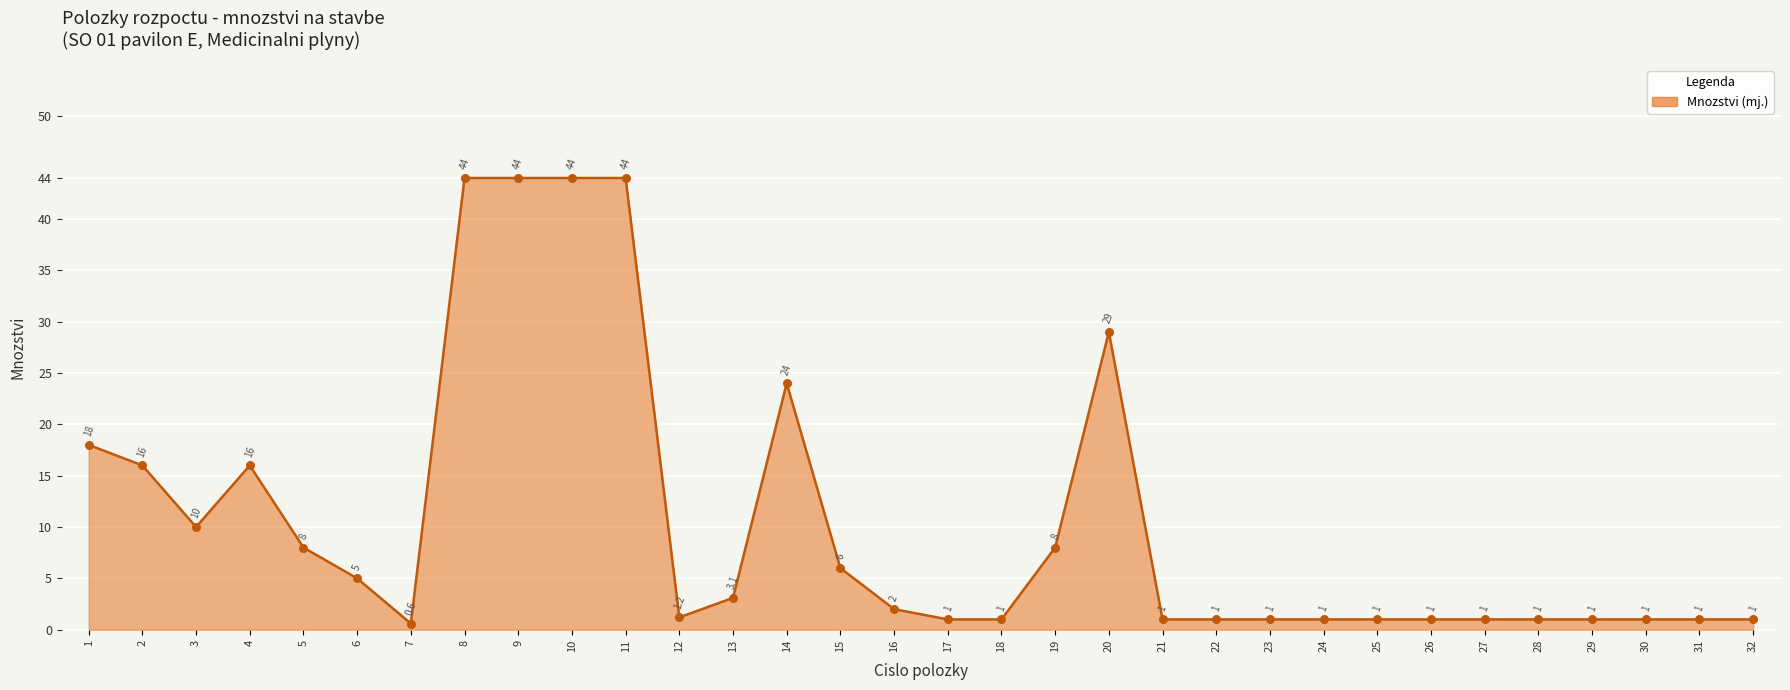

Between 20 and 7, which is larger?

20